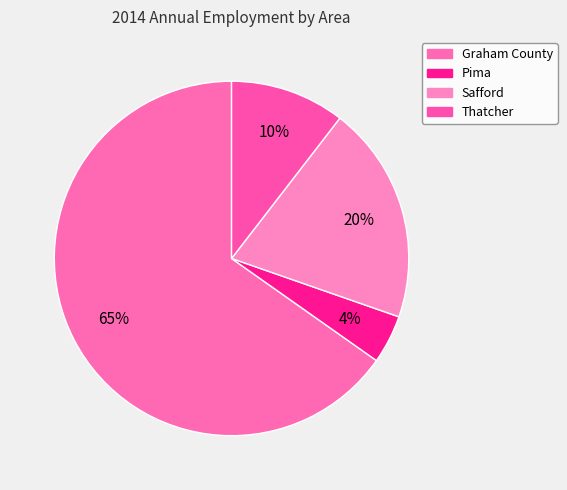

What percentage is the Pima slice, to the nearest percent?

4%